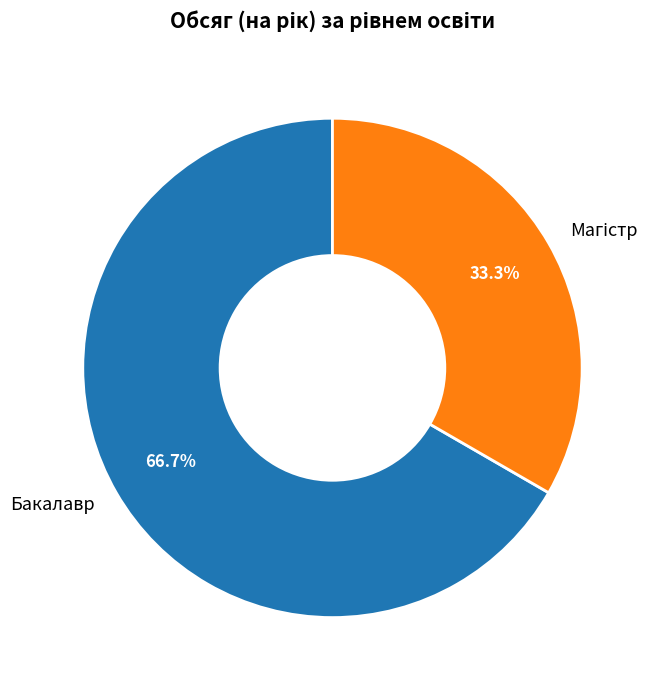

Which category has the biggest portion of the pie?

Бакалавр